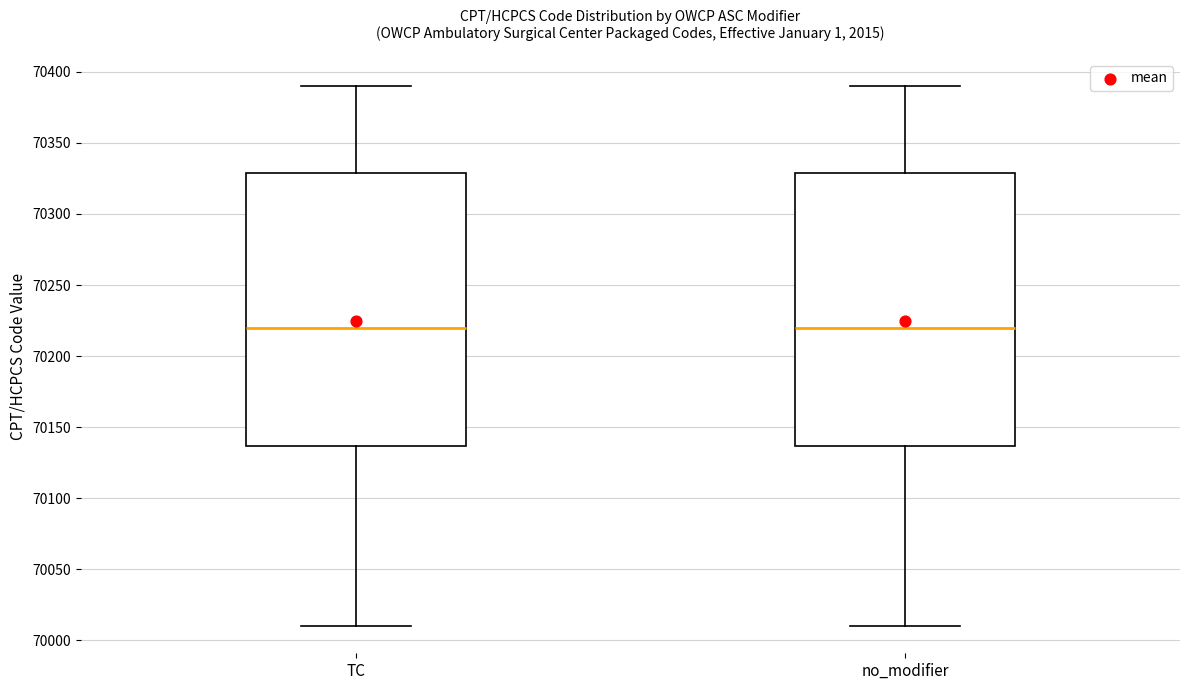

Reading left to right, read every box against the y-axis: the position of its median line, the range the box covers, and the ends of its whiskers. The values are not printed on the chart, so give them approximately, as read against the axis.

TC: median 70220, box 70135 to 70330, whiskers 70010 to 70390
no_modifier: median 70220, box 70135 to 70330, whiskers 70010 to 70390